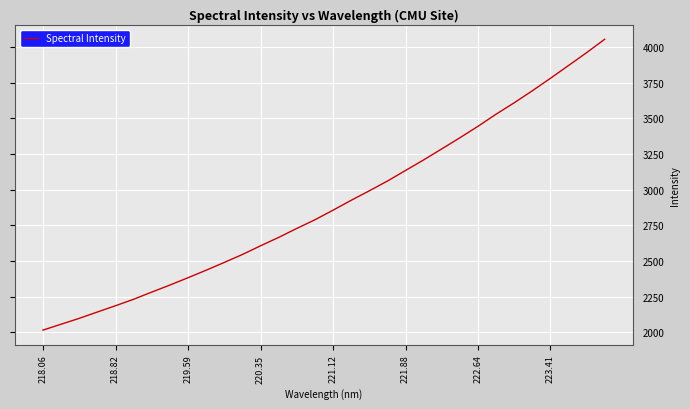

What is the difference between the maximum and minimum values?

2042.1